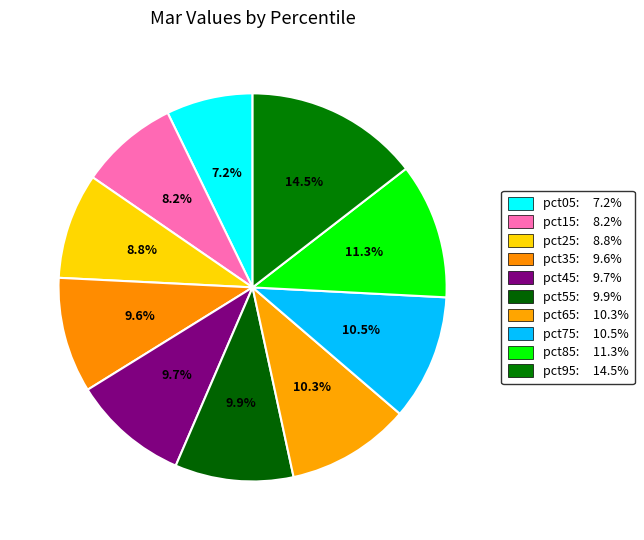

How many segments does this pie chart have?

10